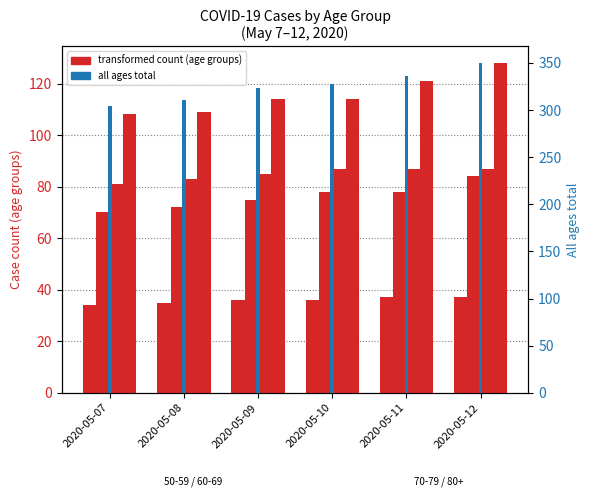

Reading right to left, what are all the values shown in this chart?

350	336	328	323	311	304